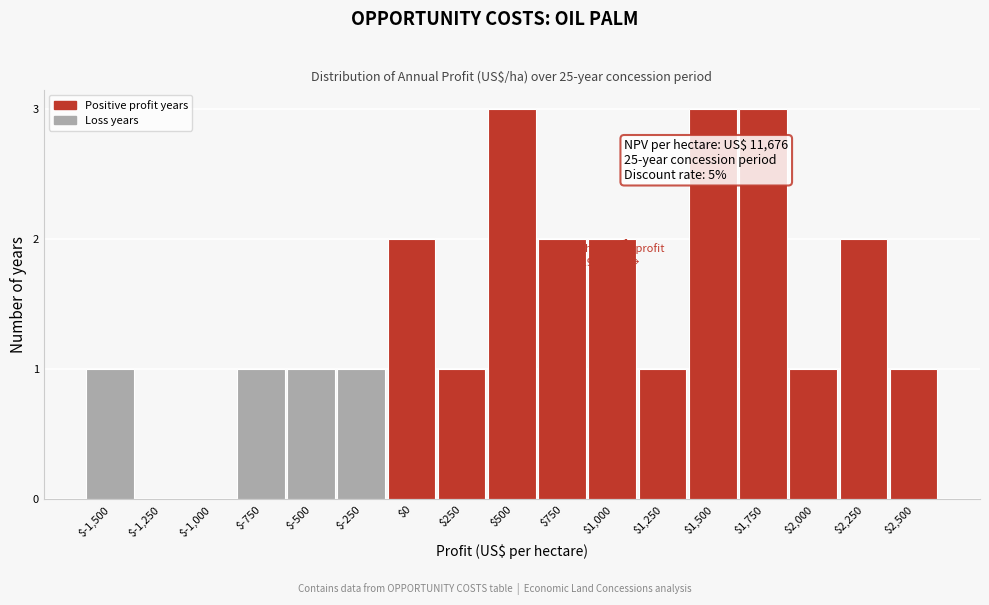

The chart shows a value of 2 at $0. True or false?

True